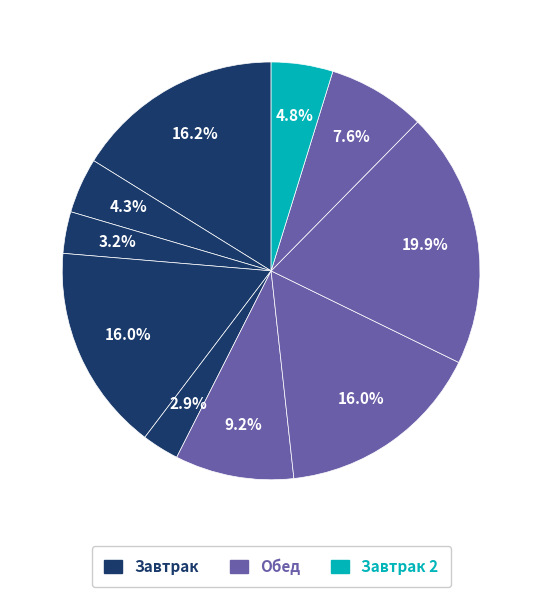

How many slices are in this pie chart?

10